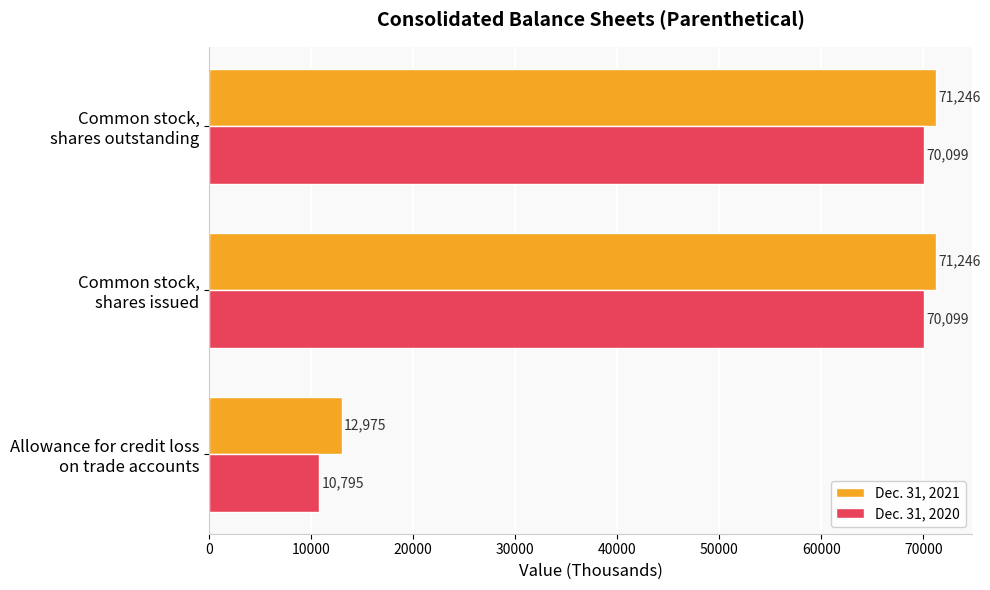

How many data points does each series have?

3